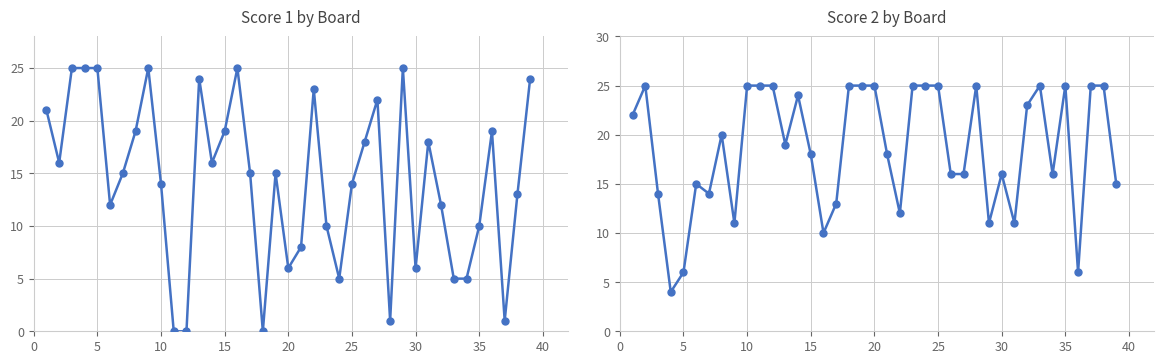

At how many categories does at least one series exceed 5?

39